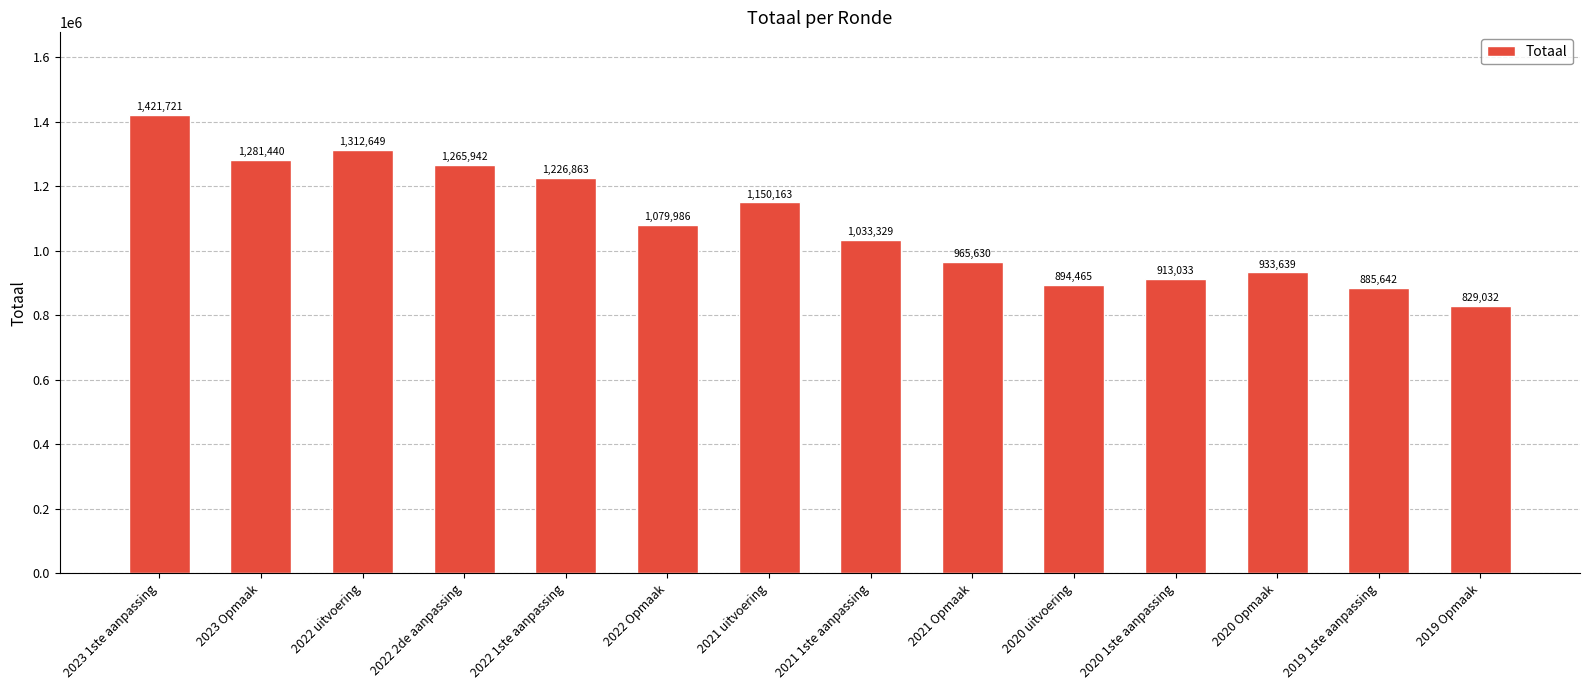

Reading left to right, list all the values displayed in this chart.

2023 1ste aanpassing=1421721	2023 Opmaak=1281440	2022 uitvoering=1312649	2022 2de aanpassing=1265942	2022 1ste aanpassing=1226863	2022 Opmaak=1079986	2021 uitvoering=1150163	2021 1ste aanpassing=1033329	2021 Opmaak=965630	2020 uitvoering=894465	2020 1ste aanpassing=913033	2020 Opmaak=933639	2019 1ste aanpassing=885642	2019 Opmaak=829032